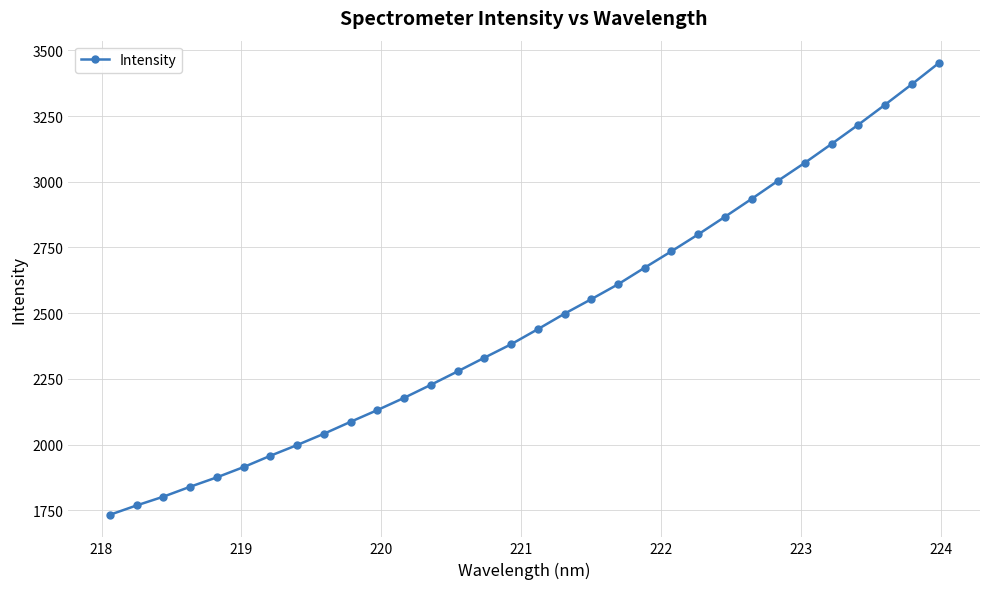

True or false: there are more than 2 points higher than both neighbors.

False